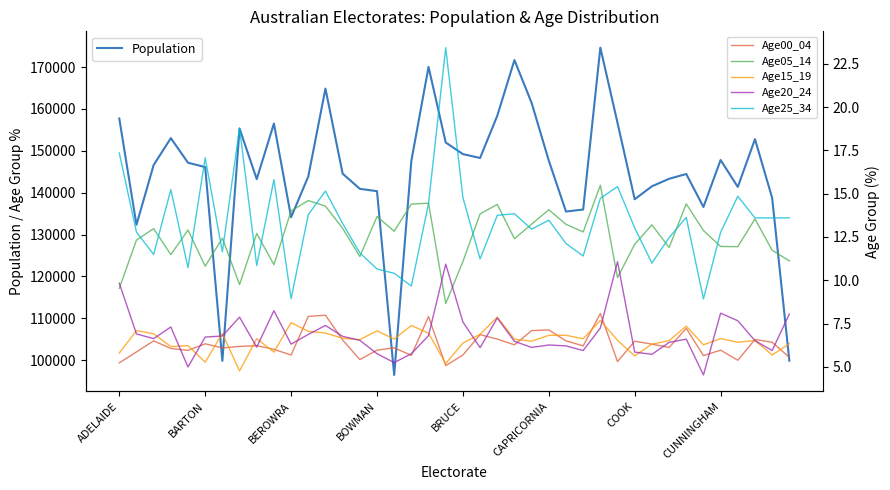

What is the highest value of the Population series?

174636.2